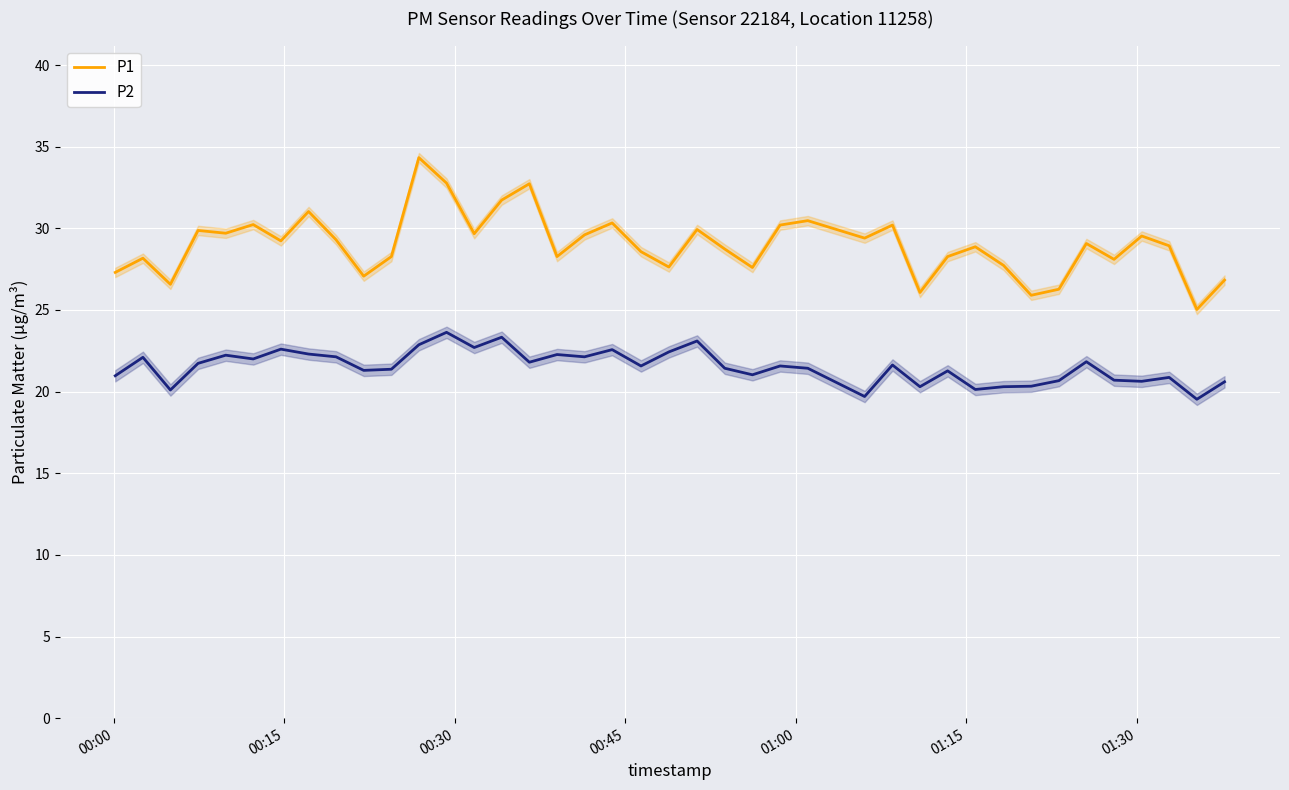

True or false: P2 and P1 intersect in this chart.

False